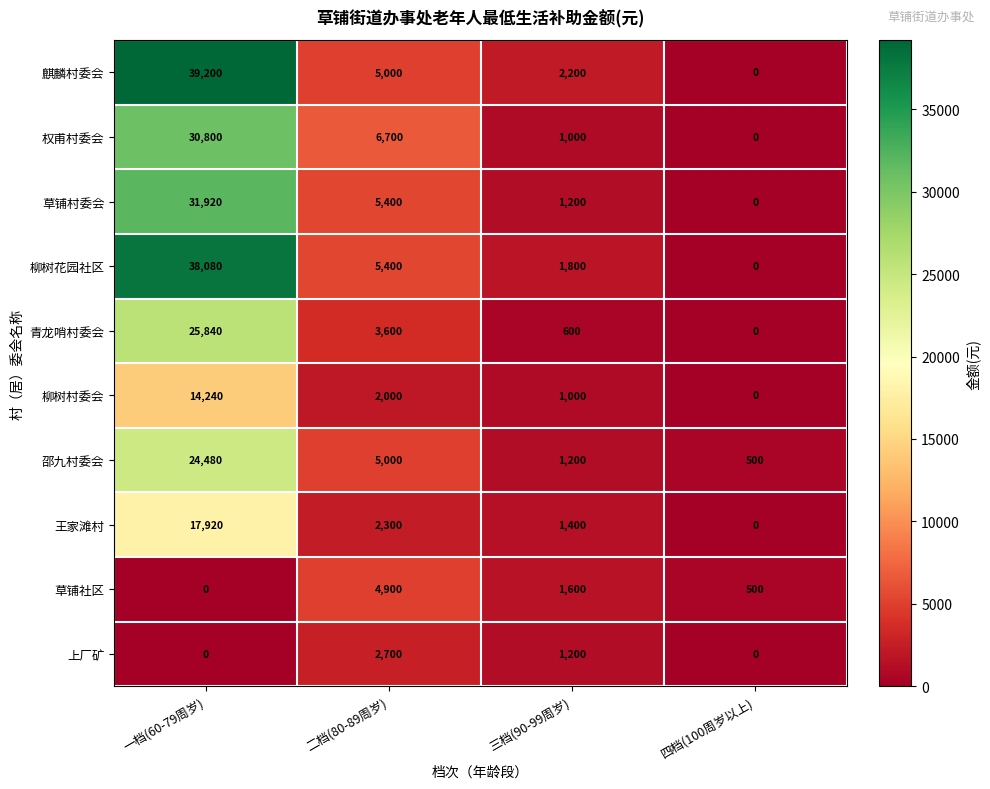

Which series has the largest range (max minus min)?

麒麟村委会